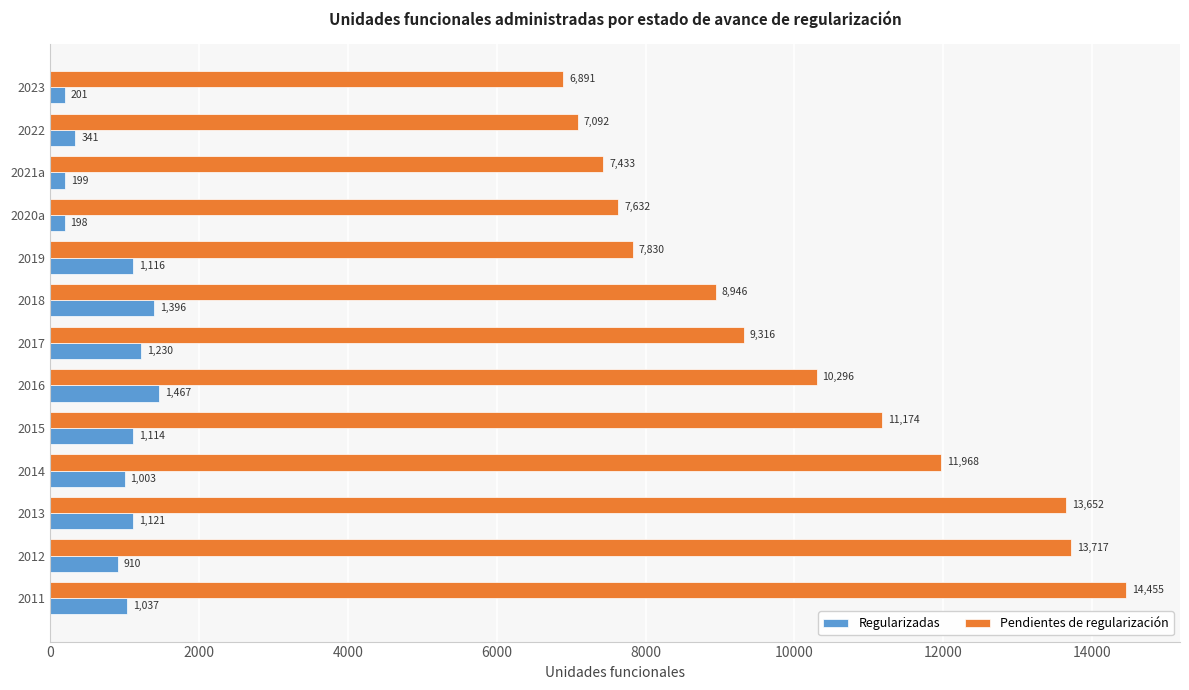

Which series changed the most between 2018 and 2021a?

Pendientes de regularización